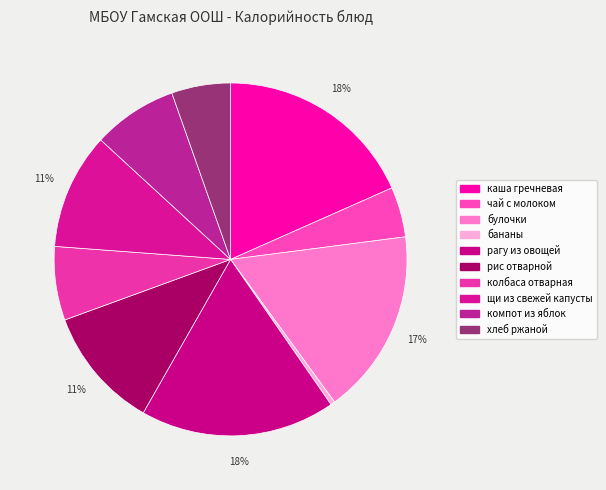

Is it true that чай с молоком is 19% of the pie?

False